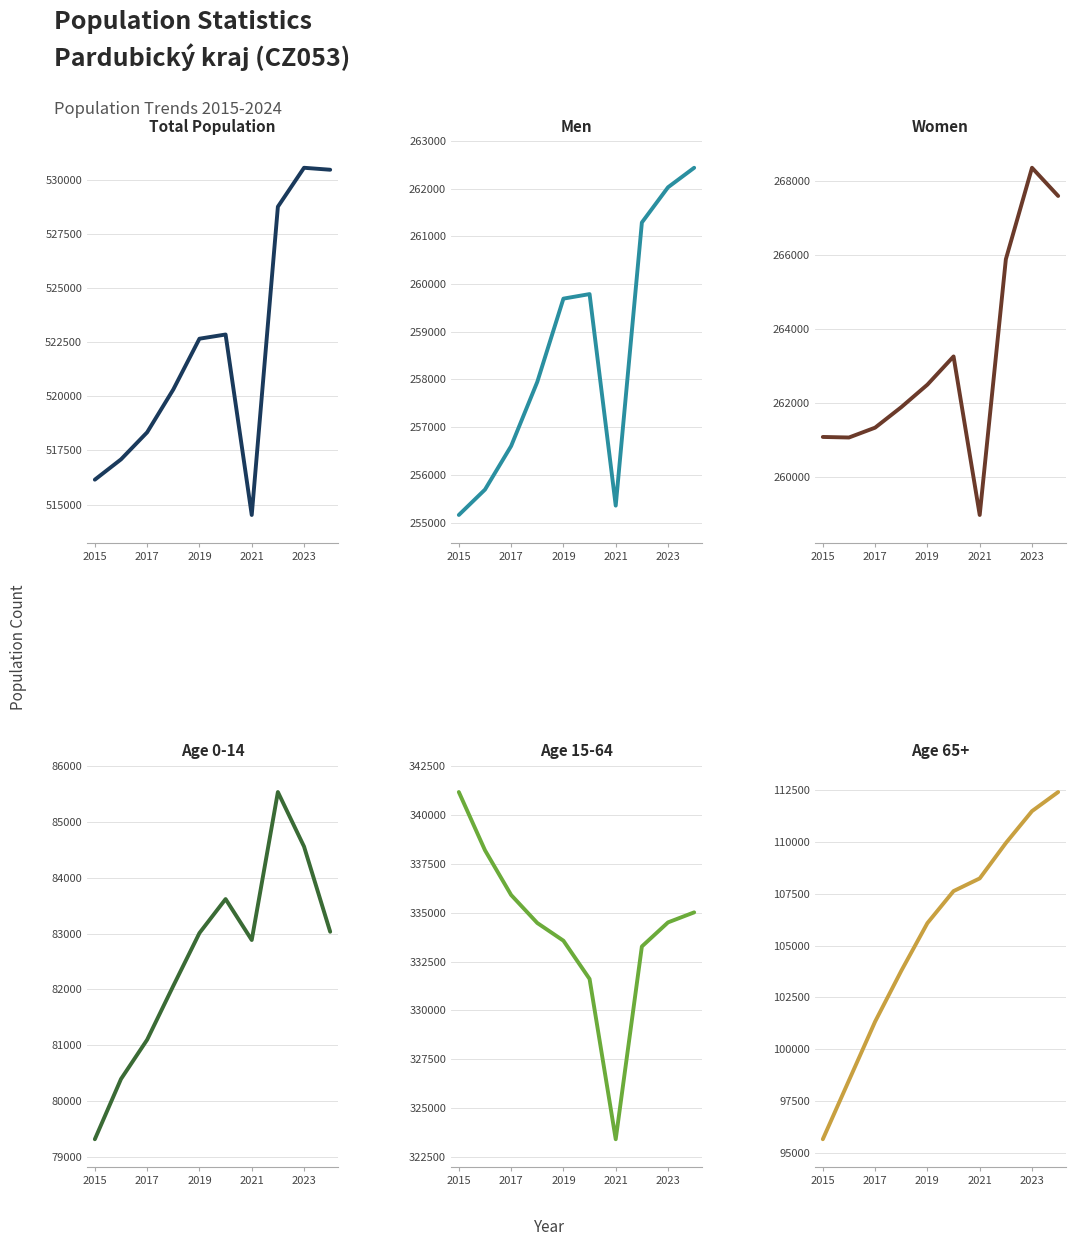

Which category has the lowest value across all series?

2015